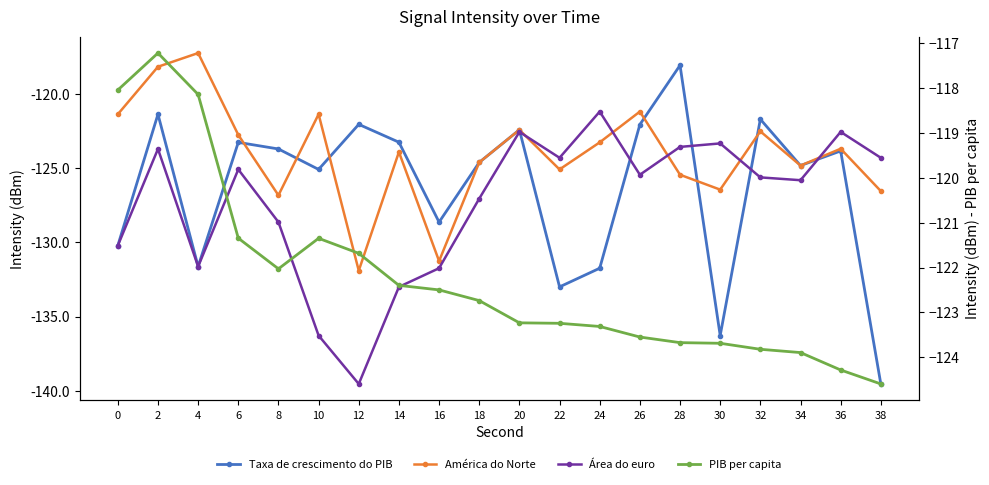

Which has a higher value, 32 or 12?

32